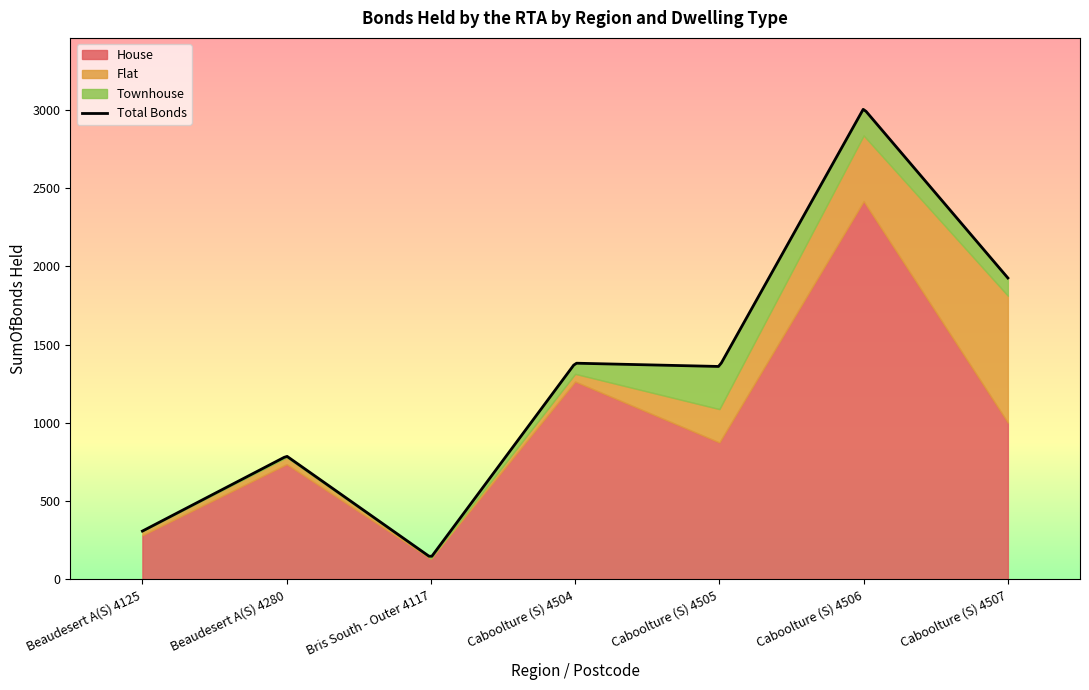

What is the minimum value for Flat?

3